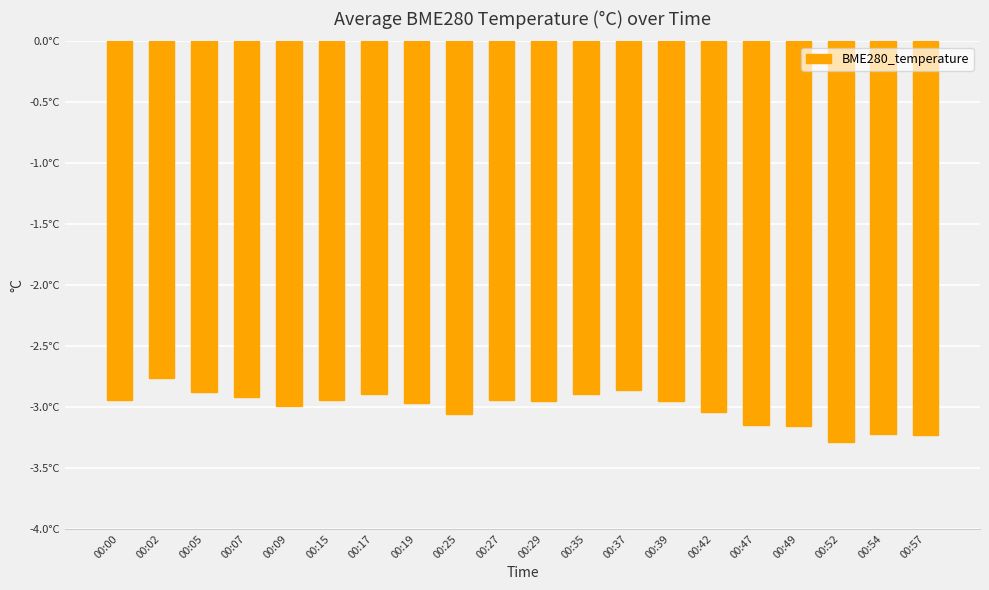

Does the chart contain any negative values?

Yes